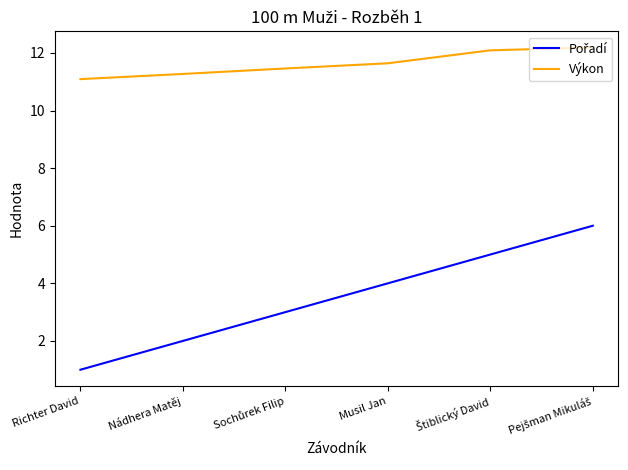

What is the total value across all series at Richter David?

12.1